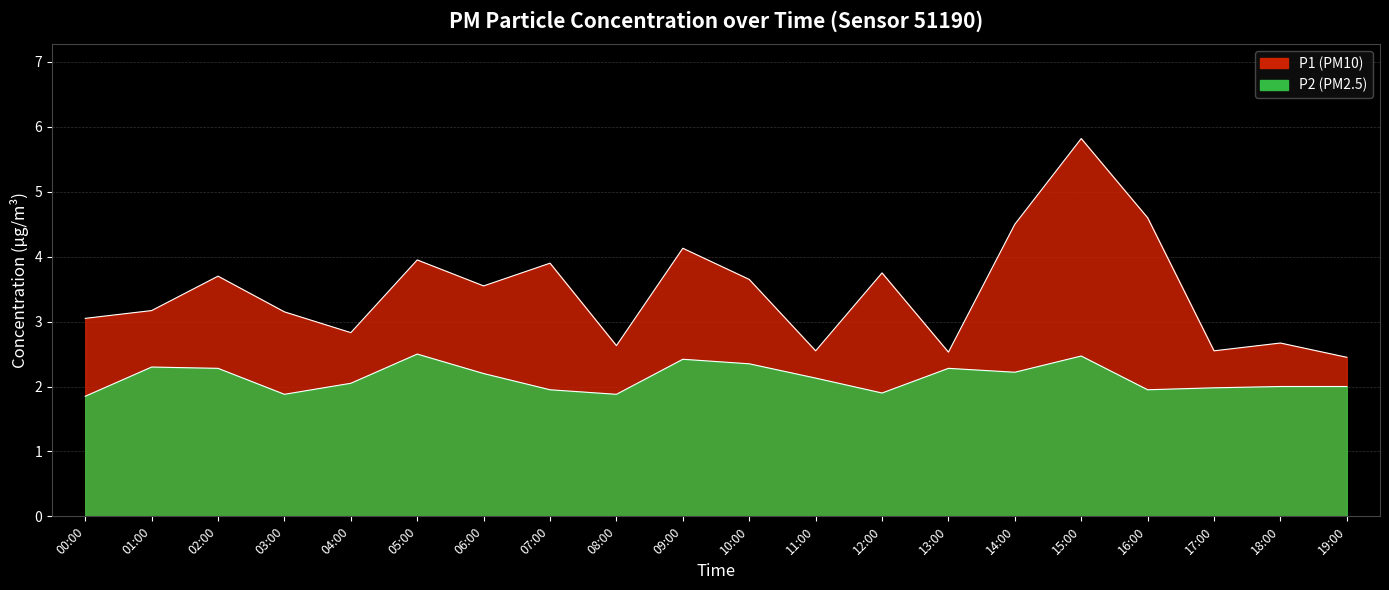

What is the value of the P2 point at the 2nd from the left?

2.3